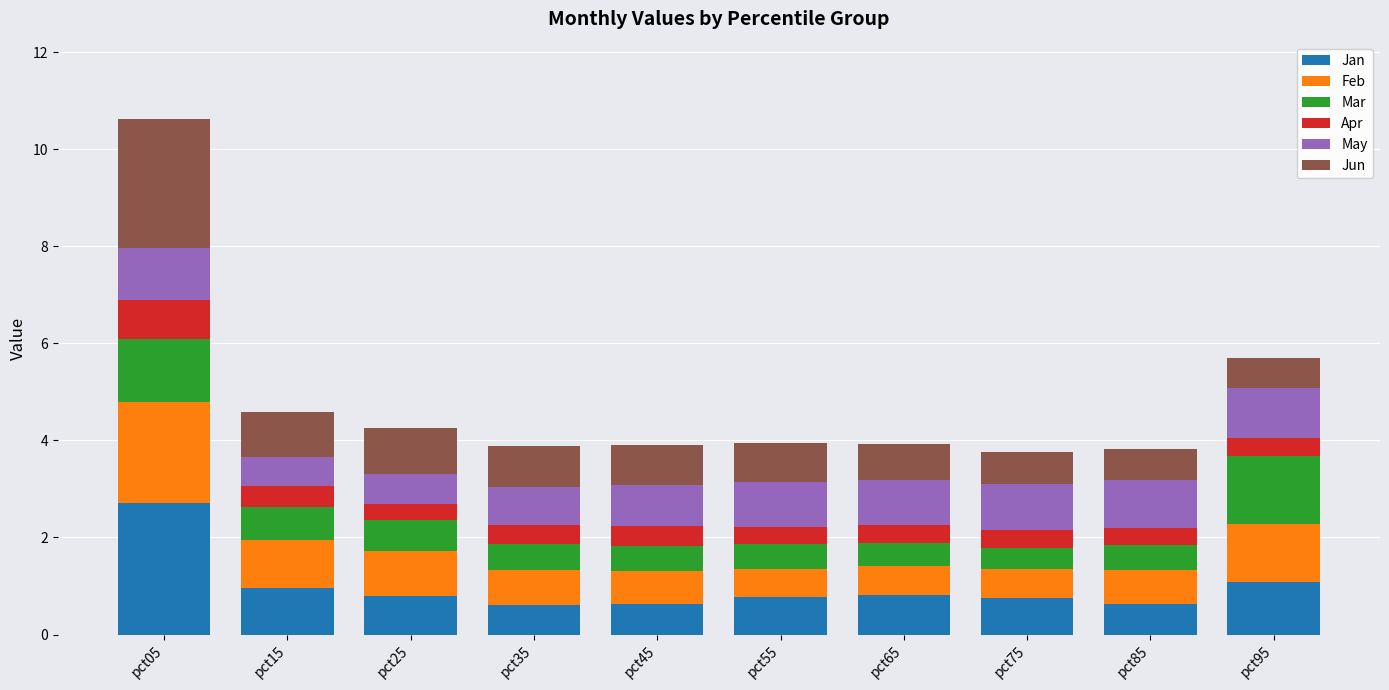

What is the lowest value of the Jan series?

0.6